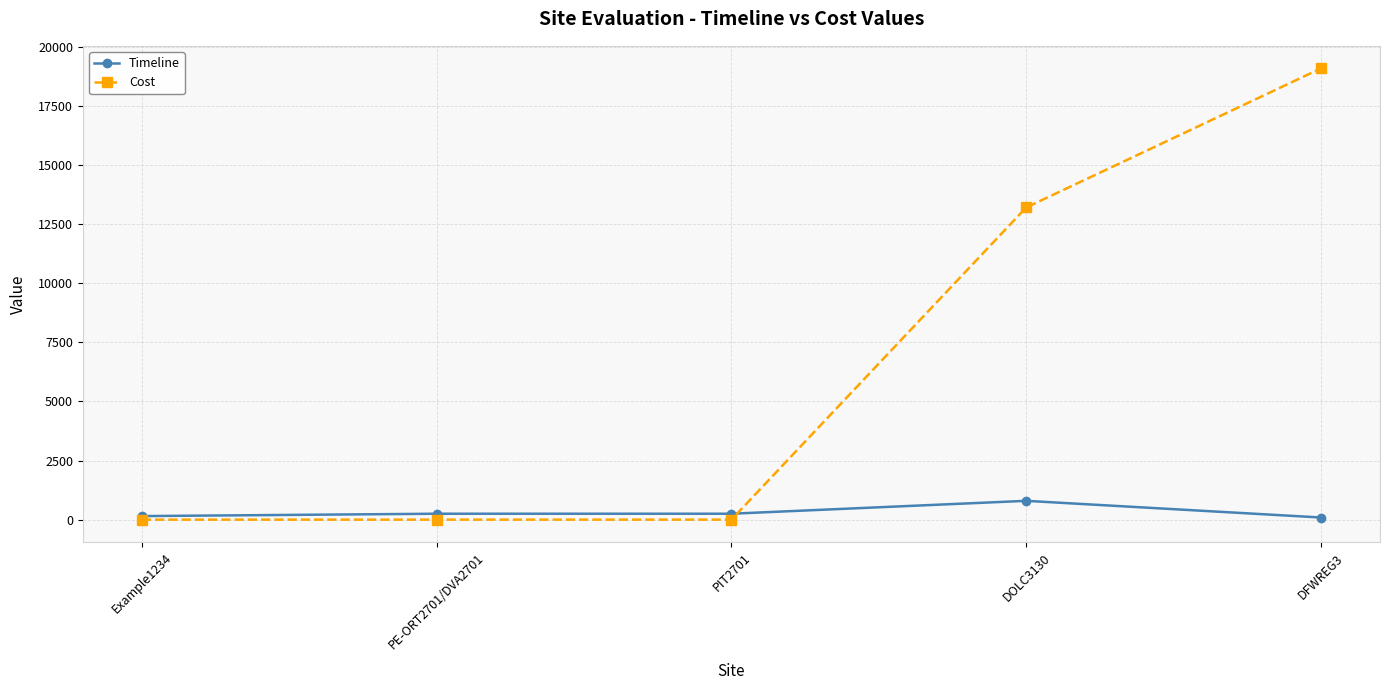

Is this an area chart (filled region under the line)?

No